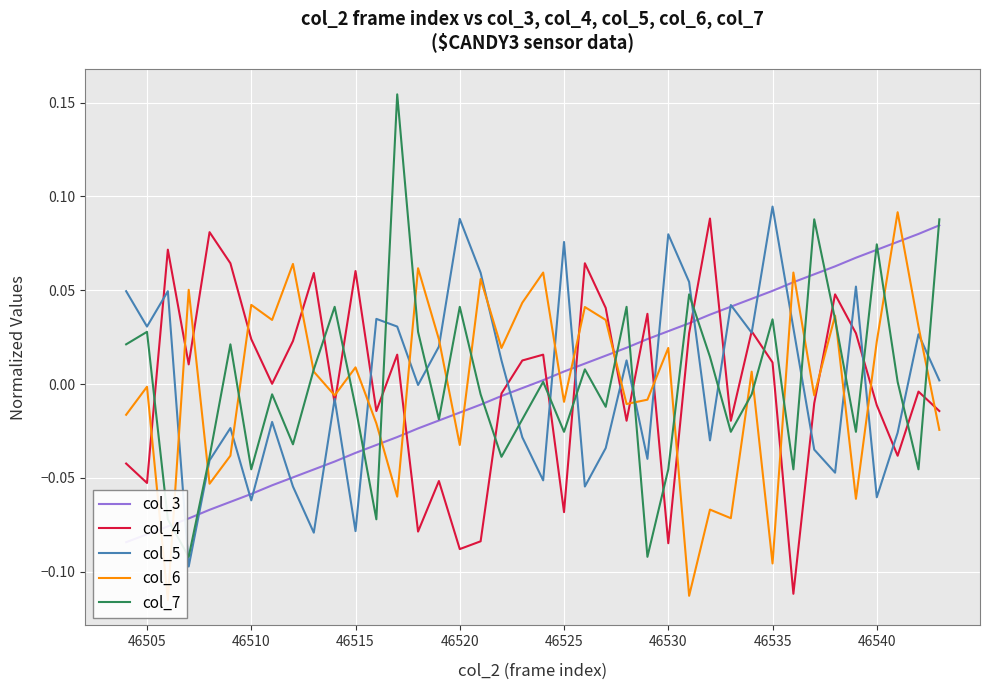

At which label does col_5 reach its peak?

46535